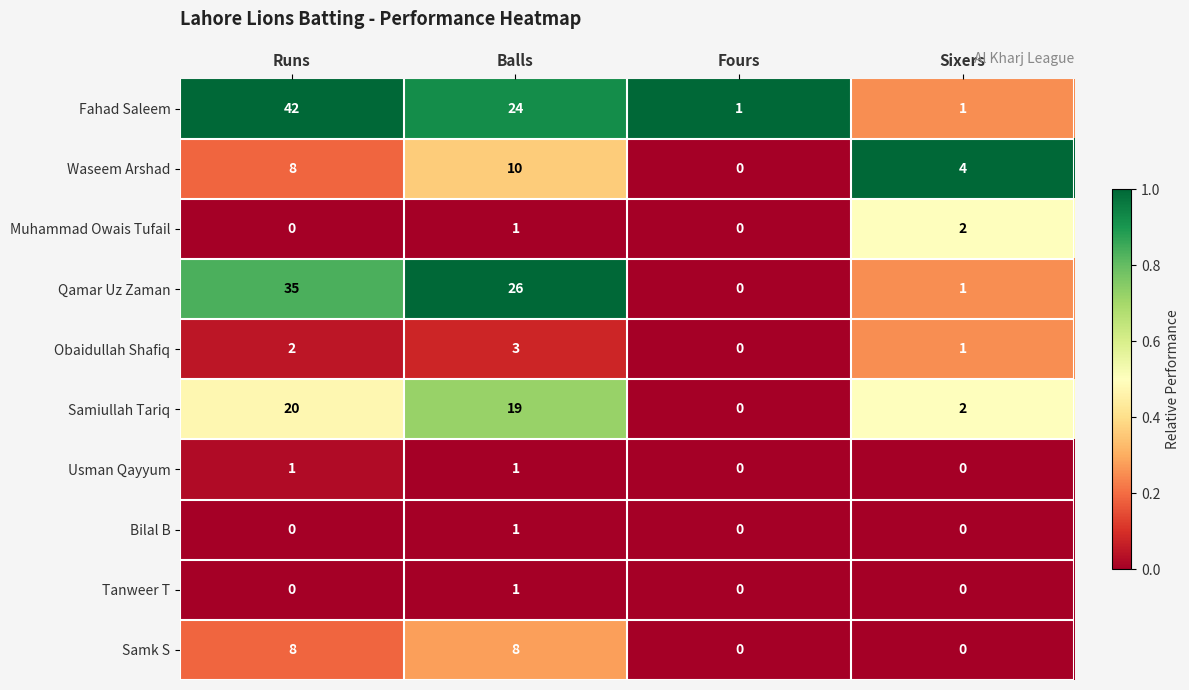

Between Runs and Fours, which series saw the biggest shift?

Fahad Saleem